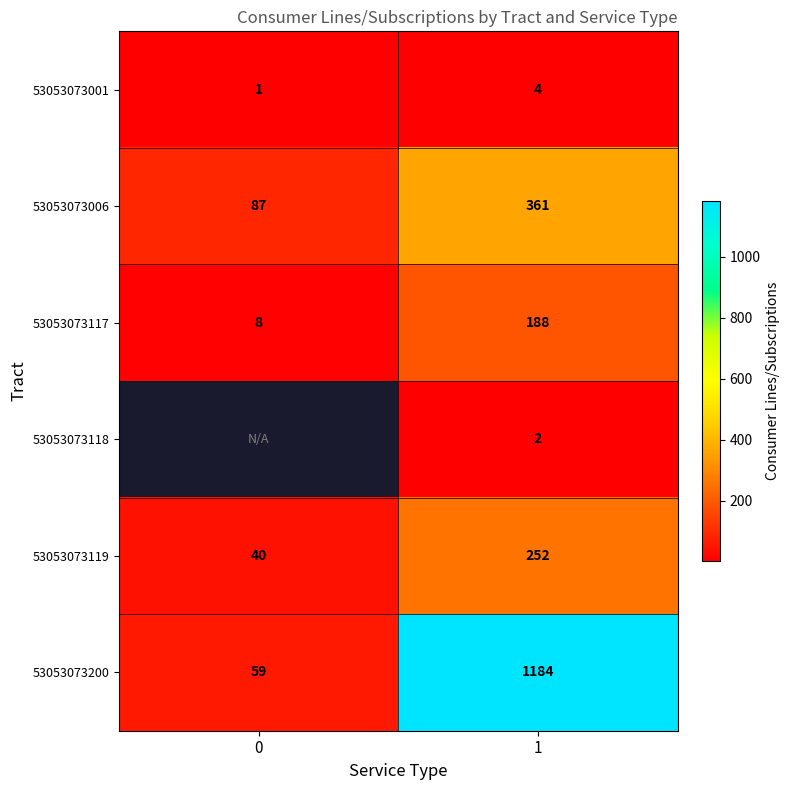

Between 1 and 0, which is larger?

1